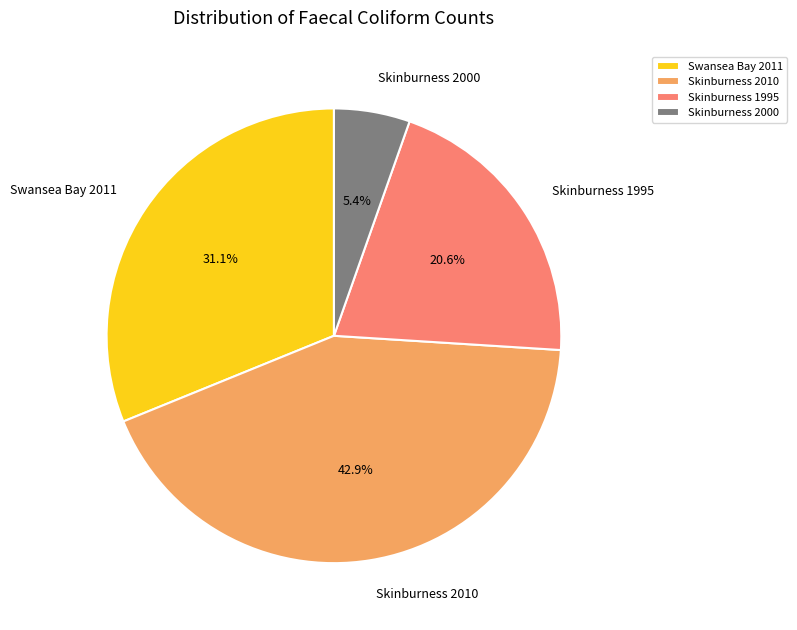

Which has a higher value, Skinburness 1995 or Swansea Bay 2011?

Swansea Bay 2011